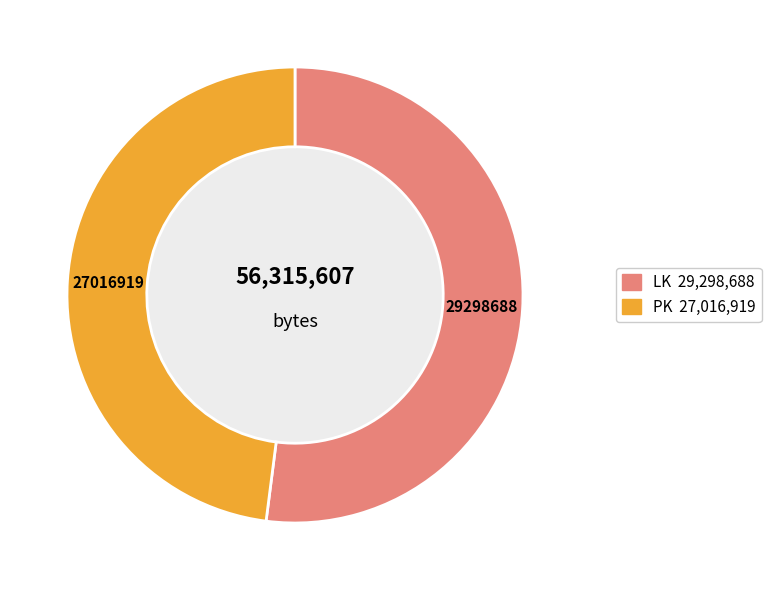

Is there any slice that represents more than half of the pie?

Yes